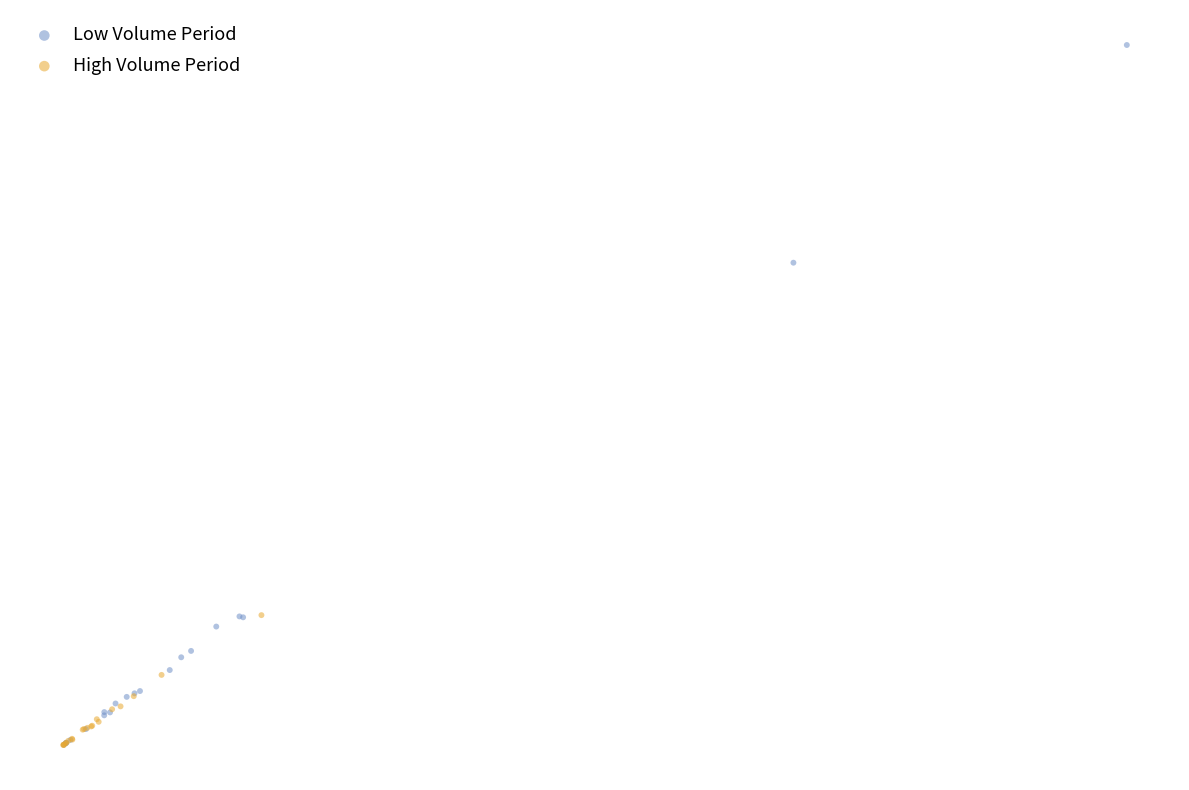

Which series contains the highest Y value?

Low Volume Period